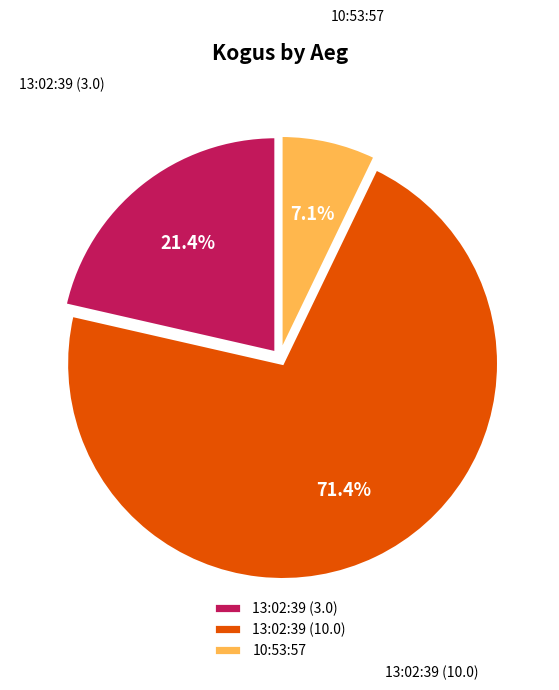

What portion of the pie excludes 13:02:39 (3.0)?

78.6%